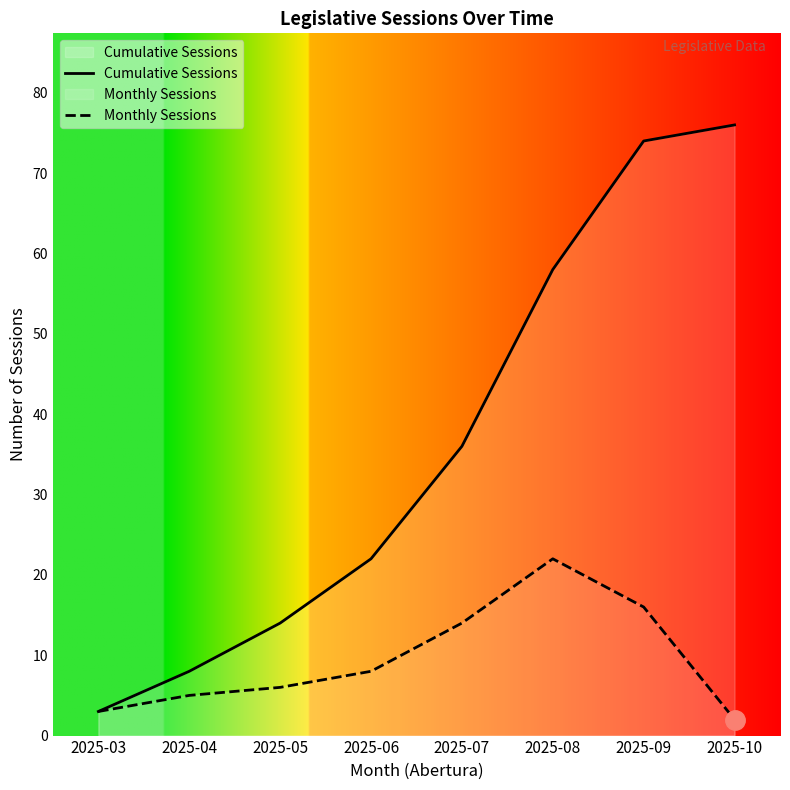

Rank the series by their average value, from highest to lowest.

Cumulative Sessions, Monthly Sessions